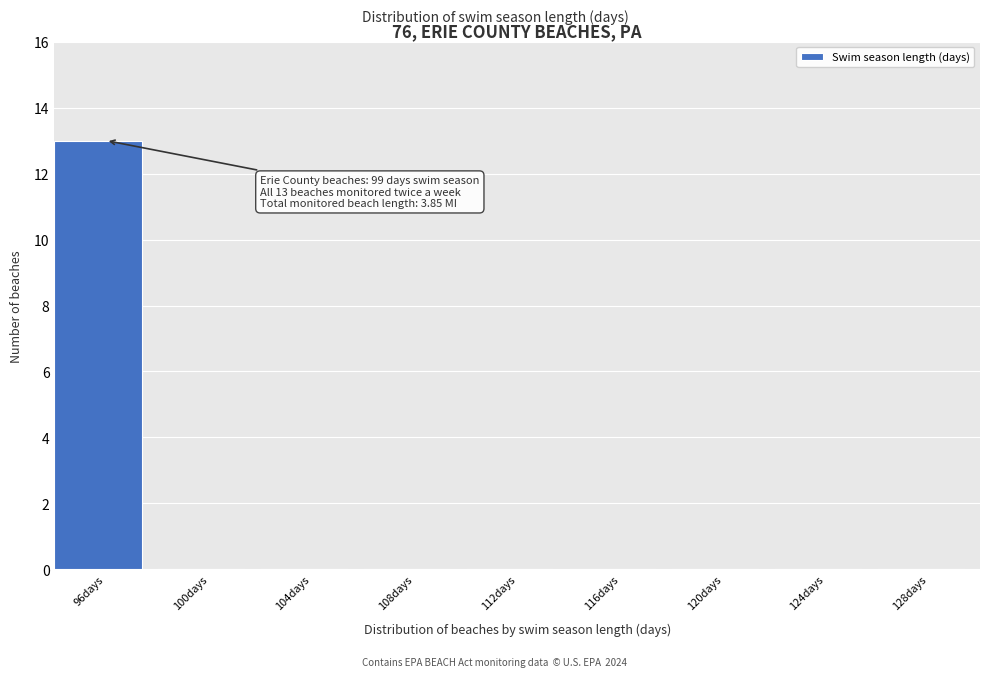

Reading right to left, list all the values displayed in this chart.

128days=0	124days=0	120days=0	116days=0	112days=0	108days=0	104days=0	100days=0	96days=13